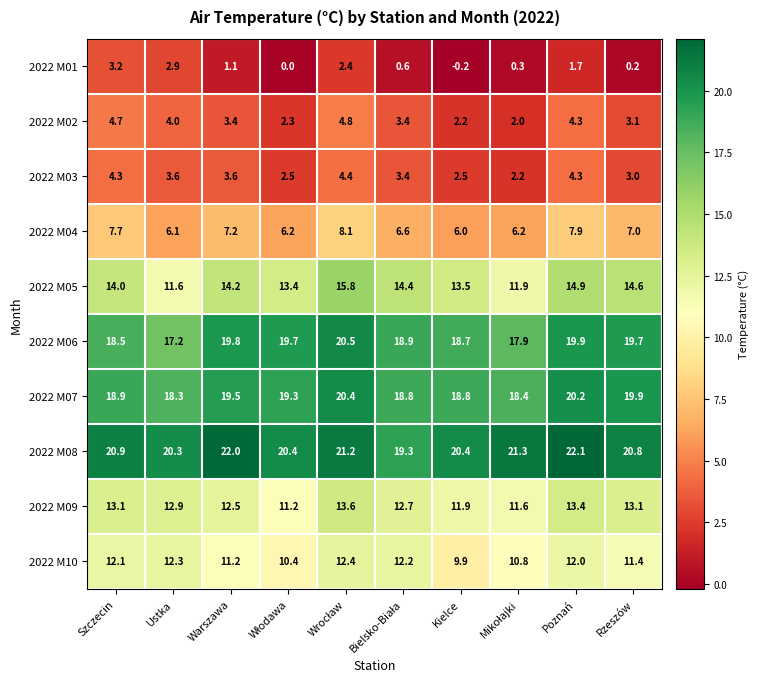

Where does the 2022 M09 series first go above 12?

Szczecin